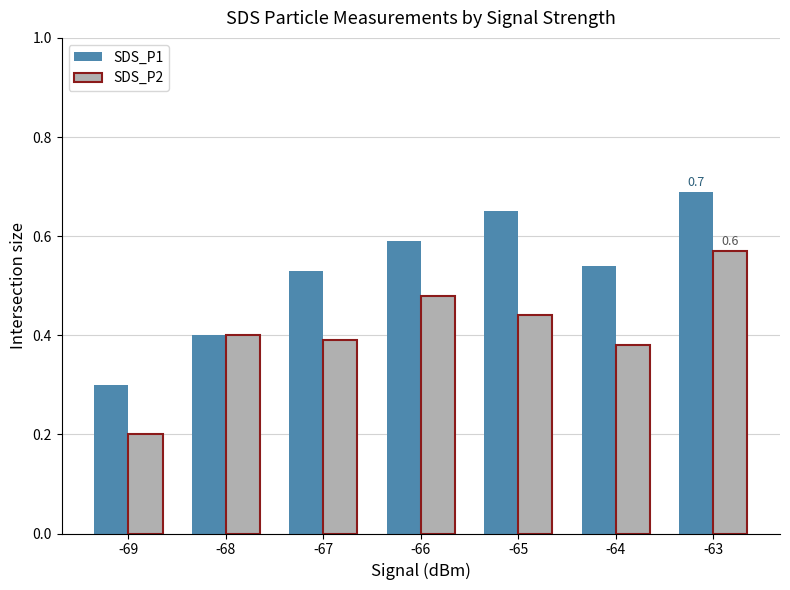

How many data points does each series have?

7